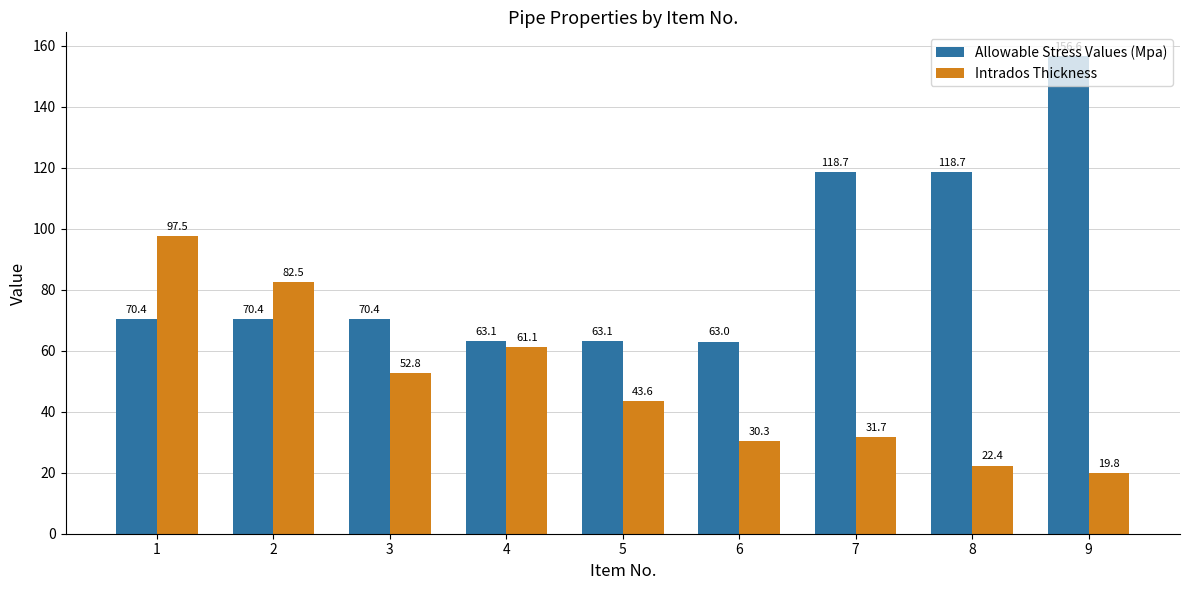

Count the number of categories in the chart.

9